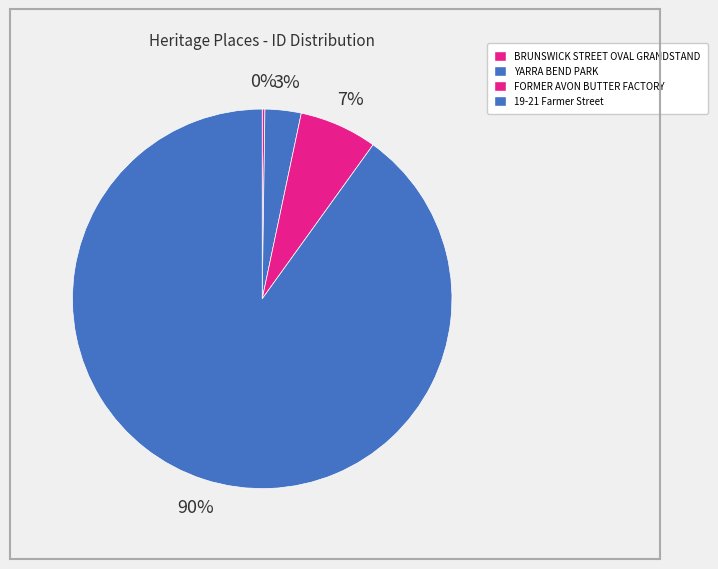

To the nearest percent, what is the combined percentage of 19-21 Farmer Street and BRUNSWICK STREET OVAL GRANDSTAND?

90%